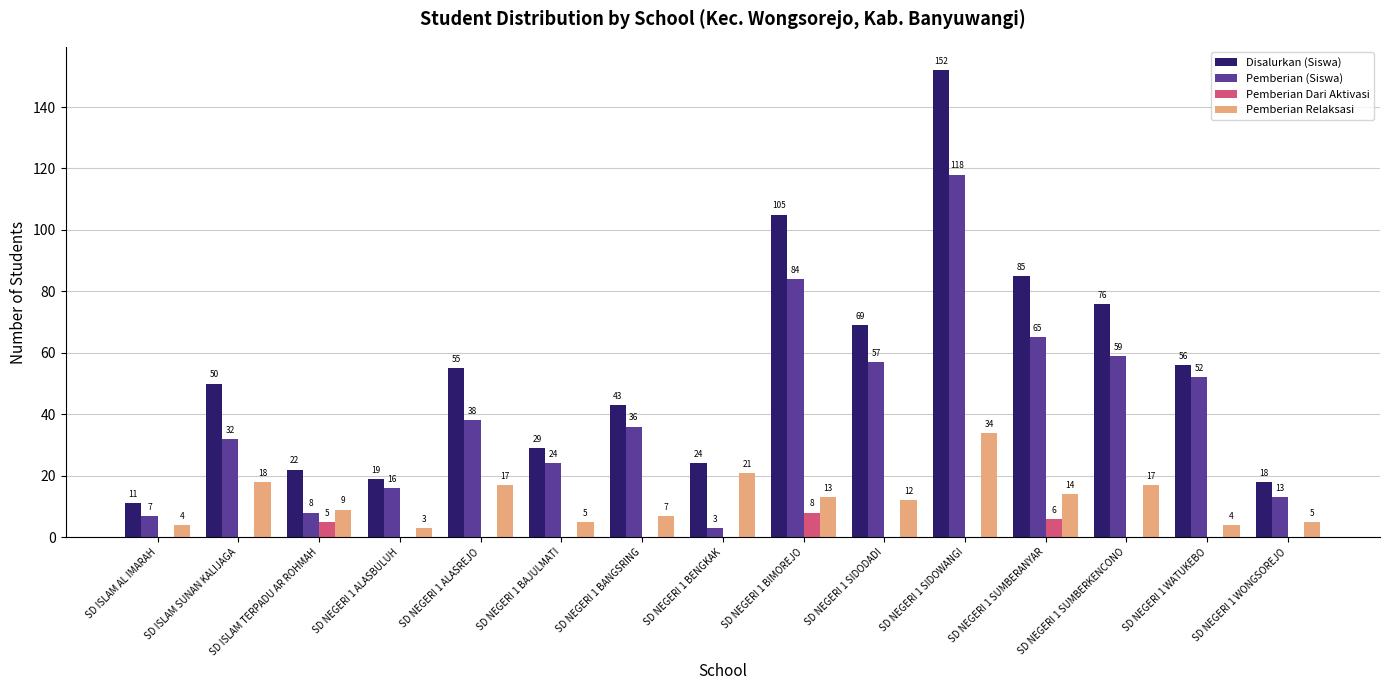

What is the total value across all series at SD NEGERI 1 SIDOWANGI?

304